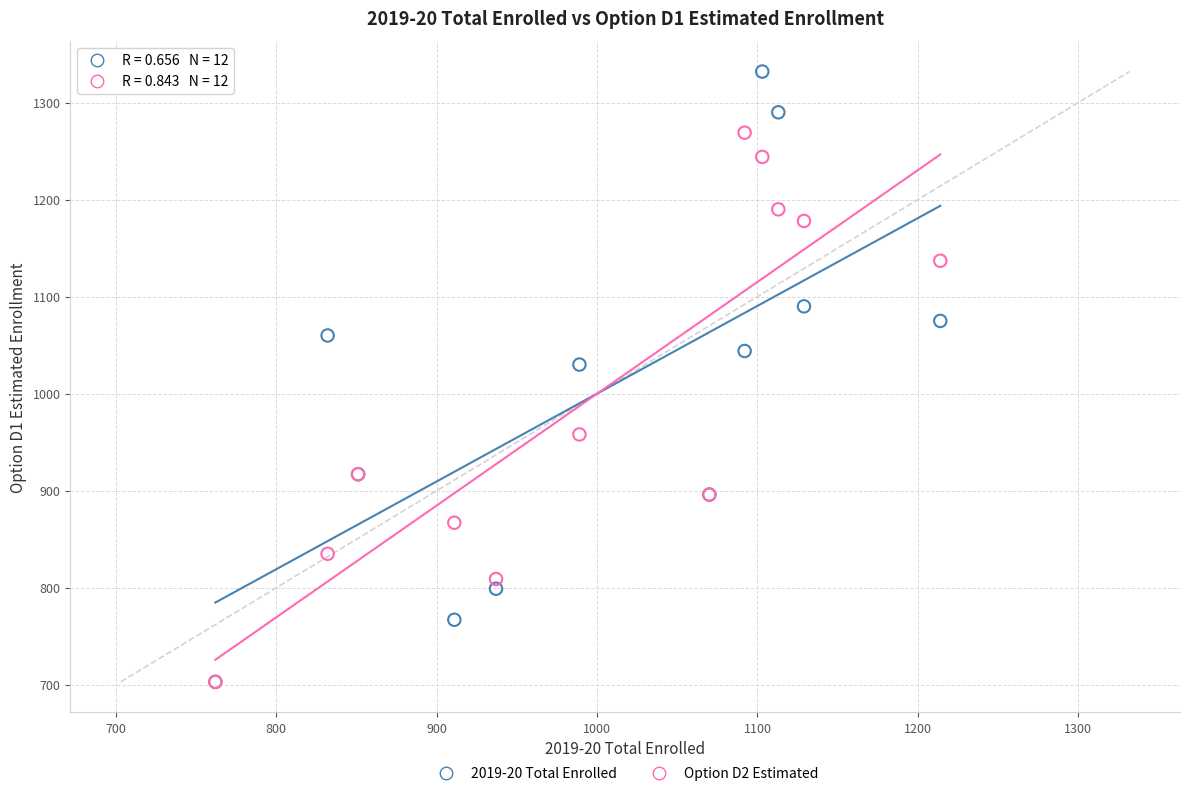

Across all series, what Y value is closest to 1017?

1030